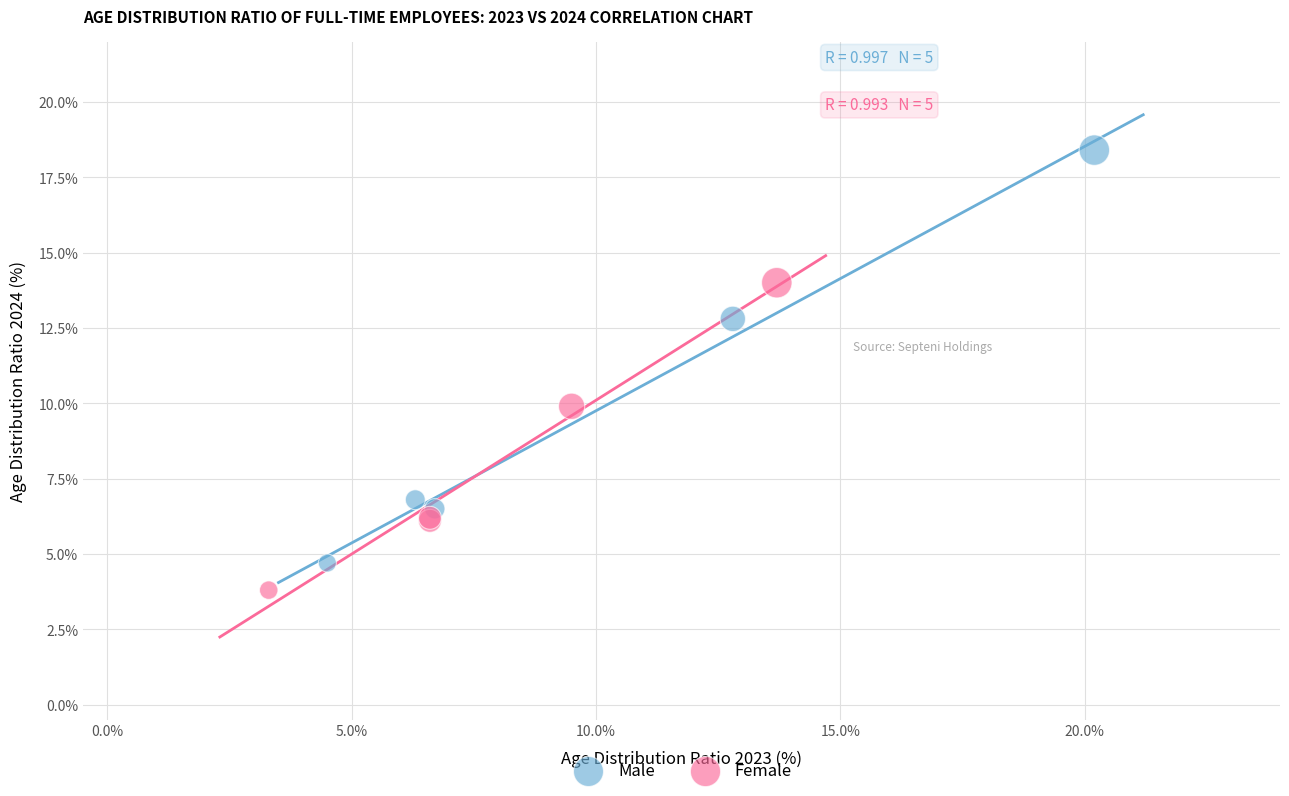

Which series contains the lowest Y value?

Female